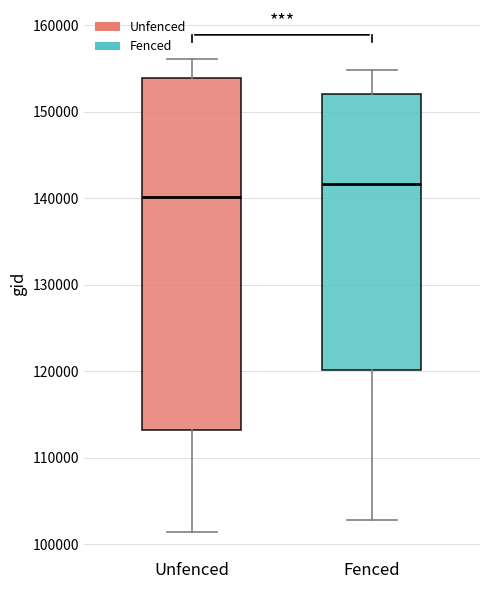

Reading left to right, read every box against the y-axis: the position of its median line, the range the box covers, and the ends of its whiskers. The values are not printed on the chart, so give them approximately, as read against the axis.

Unfenced: median 140000, box 113000 to 154000, whiskers 101000 to 156000
Fenced: median 142000, box 120000 to 152000, whiskers 103000 to 155000